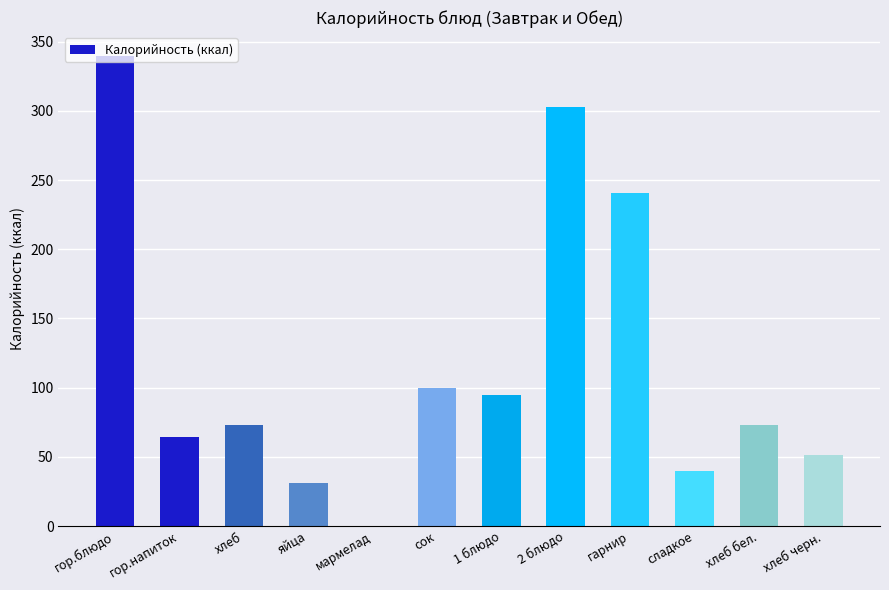

What is the maximum value shown in the chart?

340